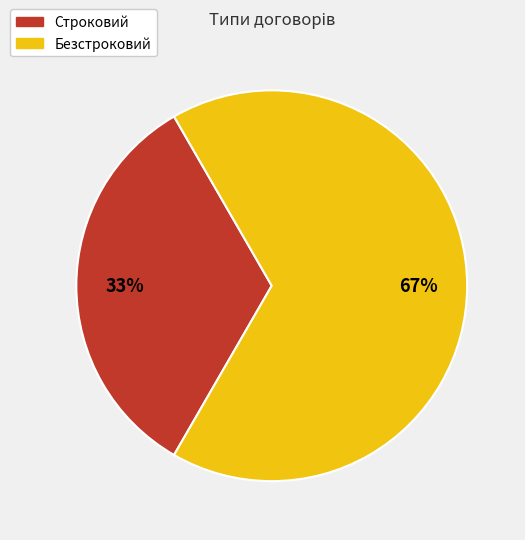

To the nearest percent, what is the average slice percentage?

50%